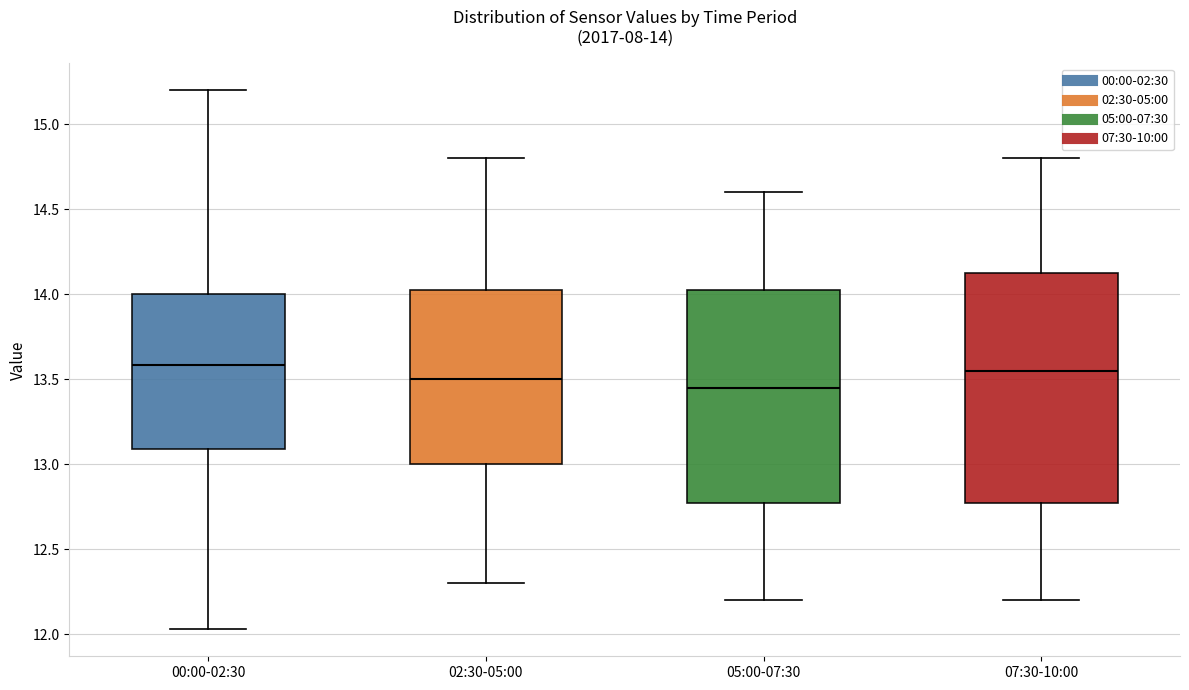

Which box's median line is the lowest?

05:00-07:30